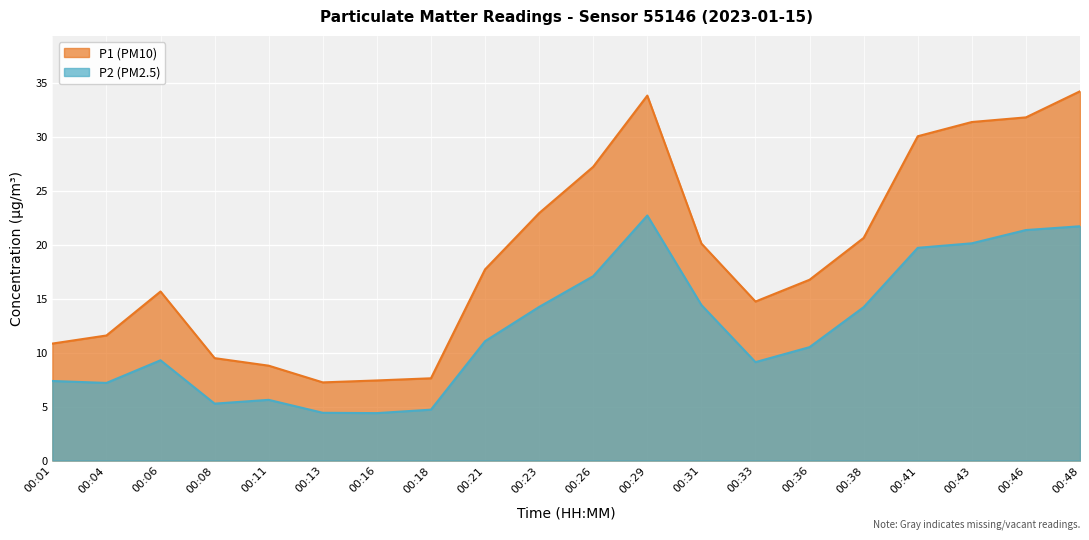

True or false: P2 and P1 intersect in this chart.

False